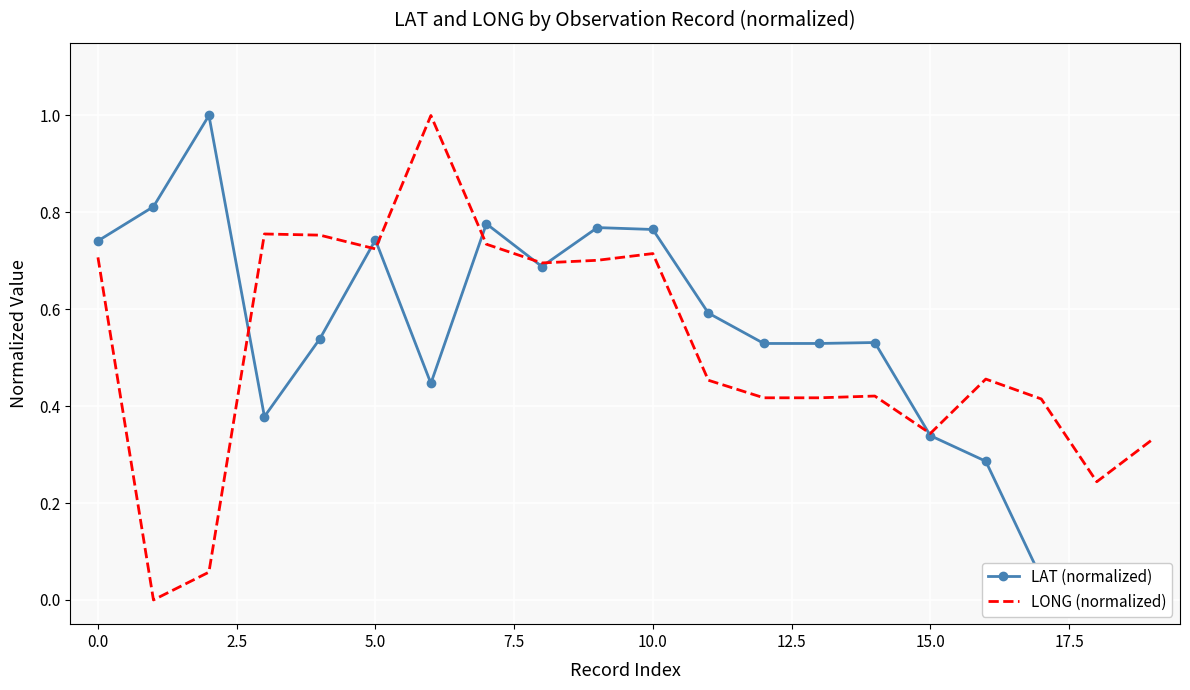

What is the difference between the second highest and minimum values in the LONG (normalized) series?

0.8